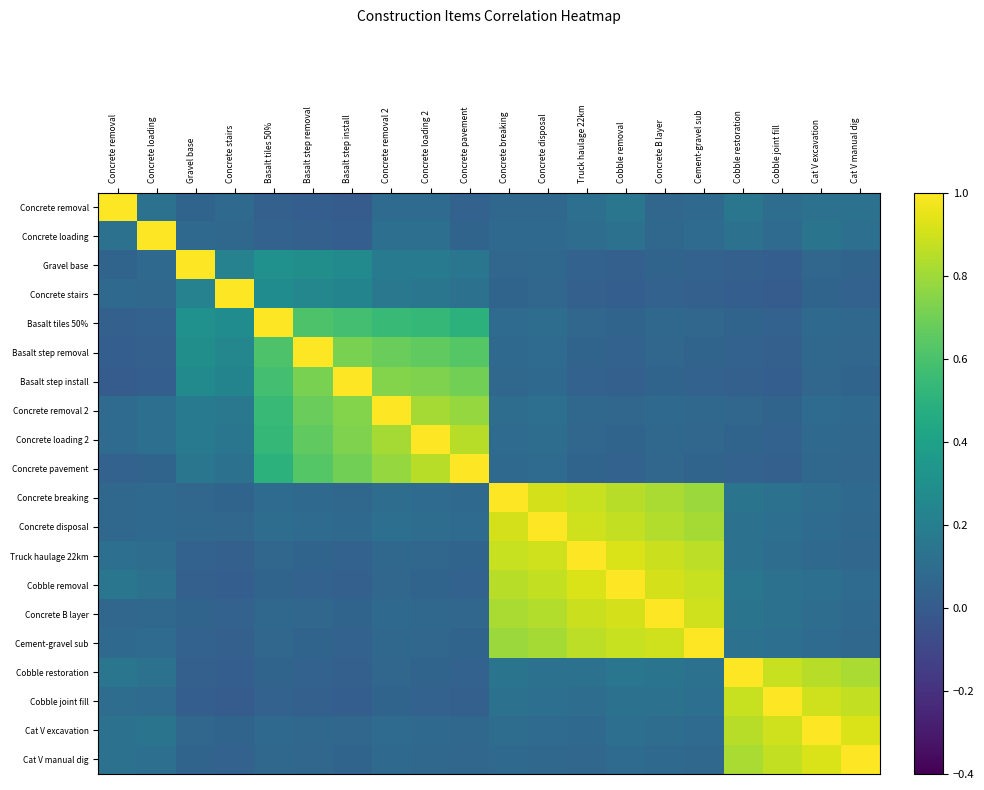

Reading right to left, list all the values displayed in this chart.

Concrete removal: Cat V manual dig=0.1	Cat V excavation=0.1	Cobble joint fill=0.1	Cobble restoration=0.1	Cement-gravel sub=0.1	Concrete B layer=0.1	Cobble removal=0.1	Truck haulage 22km=0.1	Concrete disposal=0.1	Concrete breaking=0.1	Concrete pavement=0.0	Concrete loading 2=0.1	Concrete removal 2=0.1	Basalt step install=0.0	Basalt step removal=0.0	Basalt tiles 50%=0.0	Concrete stairs=0.1	Gravel base=0.1	Concrete loading=0.1	Concrete removal=1.0
Concrete loading: Cat V manual dig=0.1	Cat V excavation=0.1	Cobble joint fill=0.1	Cobble restoration=0.1	Cement-gravel sub=0.1	Concrete B layer=0.1	Cobble removal=0.1	Truck haulage 22km=0.1	Concrete disposal=0.1	Concrete breaking=0.1	Concrete pavement=0.1	Concrete loading 2=0.1	Concrete removal 2=0.1	Basalt step install=0.0	Basalt step removal=0.0	Basalt tiles 50%=0.0	Concrete stairs=0.1	Gravel base=0.1	Concrete loading=1.0	Concrete removal=0.1
Gravel base: Cat V manual dig=0.1	Cat V excavation=0.1	Cobble joint fill=0.0	Cobble restoration=0.0	Cement-gravel sub=0.0	Concrete B layer=0.1	Cobble removal=0.0	Truck haulage 22km=0.0	Concrete disposal=0.1	Concrete breaking=0.1	Concrete pavement=0.1	Concrete loading 2=0.2	Concrete removal 2=0.2	Basalt step install=0.3	Basalt step removal=0.3	Basalt tiles 50%=0.3	Concrete stairs=0.2	Gravel base=1.0	Concrete loading=0.1	Concrete removal=0.1
Concrete stairs: Cat V manual dig=0.0	Cat V excavation=0.1	Cobble joint fill=0.0	Cobble restoration=0.0	Cement-gravel sub=0.0	Concrete B layer=0.0	Cobble removal=0.0	Truck haulage 22km=0.0	Concrete disposal=0.1	Concrete breaking=0.1	Concrete pavement=0.1	Concrete loading 2=0.1	Concrete removal 2=0.2	Basalt step install=0.2	Basalt step removal=0.2	Basalt tiles 50%=0.3	Concrete stairs=1.0	Gravel base=0.2	Concrete loading=0.1	Concrete removal=0.1
Basalt tiles 50%: Cat V manual dig=0.1	Cat V excavation=0.1	Cobble joint fill=0.0	Cobble restoration=0.1	Cement-gravel sub=0.1	Concrete B layer=0.1	Cobble removal=0.1	Truck haulage 22km=0.1	Concrete disposal=0.1	Concrete breaking=0.1	Concrete pavement=0.5	Concrete loading 2=0.5	Concrete removal 2=0.6	Basalt step install=0.6	Basalt step removal=0.6	Basalt tiles 50%=1.0	Concrete stairs=0.3	Gravel base=0.3	Concrete loading=0.0	Concrete removal=0.0
Basalt step removal: Cat V manual dig=0.1	Cat V excavation=0.1	Cobble joint fill=0.0	Cobble restoration=0.0	Cement-gravel sub=0.1	Concrete B layer=0.1	Cobble removal=0.0	Truck haulage 22km=0.1	Concrete disposal=0.1	Concrete breaking=0.1	Concrete pavement=0.6	Concrete loading 2=0.7	Concrete removal 2=0.7	Basalt step install=0.7	Basalt step removal=1.0	Basalt tiles 50%=0.6	Concrete stairs=0.2	Gravel base=0.3	Concrete loading=0.0	Concrete removal=0.0
Basalt step install: Cat V manual dig=0.1	Cat V excavation=0.1	Cobble joint fill=0.0	Cobble restoration=0.0	Cement-gravel sub=0.0	Concrete B layer=0.1	Cobble removal=0.0	Truck haulage 22km=0.0	Concrete disposal=0.1	Concrete breaking=0.1	Concrete pavement=0.7	Concrete loading 2=0.7	Concrete removal 2=0.7	Basalt step install=1.0	Basalt step removal=0.7	Basalt tiles 50%=0.6	Concrete stairs=0.2	Gravel base=0.3	Concrete loading=0.0	Concrete removal=0.0
Concrete removal 2: Cat V manual dig=0.1	Cat V excavation=0.1	Cobble joint fill=0.1	Cobble restoration=0.1	Cement-gravel sub=0.1	Concrete B layer=0.1	Cobble removal=0.1	Truck haulage 22km=0.1	Concrete disposal=0.1	Concrete breaking=0.1	Concrete pavement=0.8	Concrete loading 2=0.8	Concrete removal 2=1.0	Basalt step install=0.7	Basalt step removal=0.7	Basalt tiles 50%=0.6	Concrete stairs=0.2	Gravel base=0.2	Concrete loading=0.1	Concrete removal=0.1
Concrete loading 2: Cat V manual dig=0.1	Cat V excavation=0.1	Cobble joint fill=0.0	Cobble restoration=0.1	Cement-gravel sub=0.1	Concrete B layer=0.1	Cobble removal=0.1	Truck haulage 22km=0.1	Concrete disposal=0.1	Concrete breaking=0.1	Concrete pavement=0.8	Concrete loading 2=1.0	Concrete removal 2=0.8	Basalt step install=0.7	Basalt step removal=0.7	Basalt tiles 50%=0.5	Concrete stairs=0.1	Gravel base=0.2	Concrete loading=0.1	Concrete removal=0.1
Concrete pavement: Cat V manual dig=0.1	Cat V excavation=0.1	Cobble joint fill=0.0	Cobble restoration=0.0	Cement-gravel sub=0.1	Concrete B layer=0.1	Cobble removal=0.0	Truck haulage 22km=0.1	Concrete disposal=0.1	Concrete breaking=0.1	Concrete pavement=1.0	Concrete loading 2=0.8	Concrete removal 2=0.8	Basalt step install=0.7	Basalt step removal=0.6	Basalt tiles 50%=0.5	Concrete stairs=0.1	Gravel base=0.1	Concrete loading=0.1	Concrete removal=0.0
Concrete breaking: Cat V manual dig=0.1	Cat V excavation=0.1	Cobble joint fill=0.1	Cobble restoration=0.1	Cement-gravel sub=0.8	Concrete B layer=0.8	Cobble removal=0.8	Truck haulage 22km=0.9	Concrete disposal=0.9	Concrete breaking=1.0	Concrete pavement=0.1	Concrete loading 2=0.1	Concrete removal 2=0.1	Basalt step install=0.1	Basalt step removal=0.1	Basalt tiles 50%=0.1	Concrete stairs=0.1	Gravel base=0.1	Concrete loading=0.1	Concrete removal=0.1
Concrete disposal: Cat V manual dig=0.1	Cat V excavation=0.1	Cobble joint fill=0.1	Cobble restoration=0.1	Cement-gravel sub=0.8	Concrete B layer=0.8	Cobble removal=0.9	Truck haulage 22km=0.9	Concrete disposal=1.0	Concrete breaking=0.9	Concrete pavement=0.1	Concrete loading 2=0.1	Concrete removal 2=0.1	Basalt step install=0.1	Basalt step removal=0.1	Basalt tiles 50%=0.1	Concrete stairs=0.1	Gravel base=0.1	Concrete loading=0.1	Concrete removal=0.1
Truck haulage 22km: Cat V manual dig=0.1	Cat V excavation=0.1	Cobble joint fill=0.1	Cobble restoration=0.1	Cement-gravel sub=0.9	Concrete B layer=0.9	Cobble removal=0.9	Truck haulage 22km=1.0	Concrete disposal=0.9	Concrete breaking=0.9	Concrete pavement=0.1	Concrete loading 2=0.1	Concrete removal 2=0.1	Basalt step install=0.0	Basalt step removal=0.1	Basalt tiles 50%=0.1	Concrete stairs=0.0	Gravel base=0.0	Concrete loading=0.1	Concrete removal=0.1
Cobble removal: Cat V manual dig=0.1	Cat V excavation=0.1	Cobble joint fill=0.1	Cobble restoration=0.1	Cement-gravel sub=0.9	Concrete B layer=0.9	Cobble removal=1.0	Truck haulage 22km=0.9	Concrete disposal=0.9	Concrete breaking=0.8	Concrete pavement=0.0	Concrete loading 2=0.1	Concrete removal 2=0.1	Basalt step install=0.0	Basalt step removal=0.0	Basalt tiles 50%=0.1	Concrete stairs=0.0	Gravel base=0.0	Concrete loading=0.1	Concrete removal=0.1
Concrete B layer: Cat V manual dig=0.1	Cat V excavation=0.1	Cobble joint fill=0.1	Cobble restoration=0.1	Cement-gravel sub=0.9	Concrete B layer=1.0	Cobble removal=0.9	Truck haulage 22km=0.9	Concrete disposal=0.8	Concrete breaking=0.8	Concrete pavement=0.1	Concrete loading 2=0.1	Concrete removal 2=0.1	Basalt step install=0.1	Basalt step removal=0.1	Basalt tiles 50%=0.1	Concrete stairs=0.0	Gravel base=0.1	Concrete loading=0.1	Concrete removal=0.1
Cement-gravel sub: Cat V manual dig=0.1	Cat V excavation=0.1	Cobble joint fill=0.1	Cobble restoration=0.1	Cement-gravel sub=1.0	Concrete B layer=0.9	Cobble removal=0.9	Truck haulage 22km=0.9	Concrete disposal=0.8	Concrete breaking=0.8	Concrete pavement=0.1	Concrete loading 2=0.1	Concrete removal 2=0.1	Basalt step install=0.0	Basalt step removal=0.1	Basalt tiles 50%=0.1	Concrete stairs=0.0	Gravel base=0.0	Concrete loading=0.1	Concrete removal=0.1
Cobble restoration: Cat V manual dig=0.8	Cat V excavation=0.8	Cobble joint fill=0.9	Cobble restoration=1.0	Cement-gravel sub=0.1	Concrete B layer=0.1	Cobble removal=0.1	Truck haulage 22km=0.1	Concrete disposal=0.1	Concrete breaking=0.1	Concrete pavement=0.0	Concrete loading 2=0.1	Concrete removal 2=0.1	Basalt step install=0.0	Basalt step removal=0.0	Basalt tiles 50%=0.1	Concrete stairs=0.0	Gravel base=0.0	Concrete loading=0.1	Concrete removal=0.1
Cobble joint fill: Cat V manual dig=0.9	Cat V excavation=0.9	Cobble joint fill=1.0	Cobble restoration=0.9	Cement-gravel sub=0.1	Concrete B layer=0.1	Cobble removal=0.1	Truck haulage 22km=0.1	Concrete disposal=0.1	Concrete breaking=0.1	Concrete pavement=0.0	Concrete loading 2=0.0	Concrete removal 2=0.1	Basalt step install=0.0	Basalt step removal=0.0	Basalt tiles 50%=0.0	Concrete stairs=0.0	Gravel base=0.0	Concrete loading=0.1	Concrete removal=0.1
Cat V excavation: Cat V manual dig=0.9	Cat V excavation=1.0	Cobble joint fill=0.9	Cobble restoration=0.8	Cement-gravel sub=0.1	Concrete B layer=0.1	Cobble removal=0.1	Truck haulage 22km=0.1	Concrete disposal=0.1	Concrete breaking=0.1	Concrete pavement=0.1	Concrete loading 2=0.1	Concrete removal 2=0.1	Basalt step install=0.1	Basalt step removal=0.1	Basalt tiles 50%=0.1	Concrete stairs=0.1	Gravel base=0.1	Concrete loading=0.1	Concrete removal=0.1
Cat V manual dig: Cat V manual dig=1.0	Cat V excavation=0.9	Cobble joint fill=0.9	Cobble restoration=0.8	Cement-gravel sub=0.1	Concrete B layer=0.1	Cobble removal=0.1	Truck haulage 22km=0.1	Concrete disposal=0.1	Concrete breaking=0.1	Concrete pavement=0.1	Concrete loading 2=0.1	Concrete removal 2=0.1	Basalt step install=0.1	Basalt step removal=0.1	Basalt tiles 50%=0.1	Concrete stairs=0.0	Gravel base=0.1	Concrete loading=0.1	Concrete removal=0.1